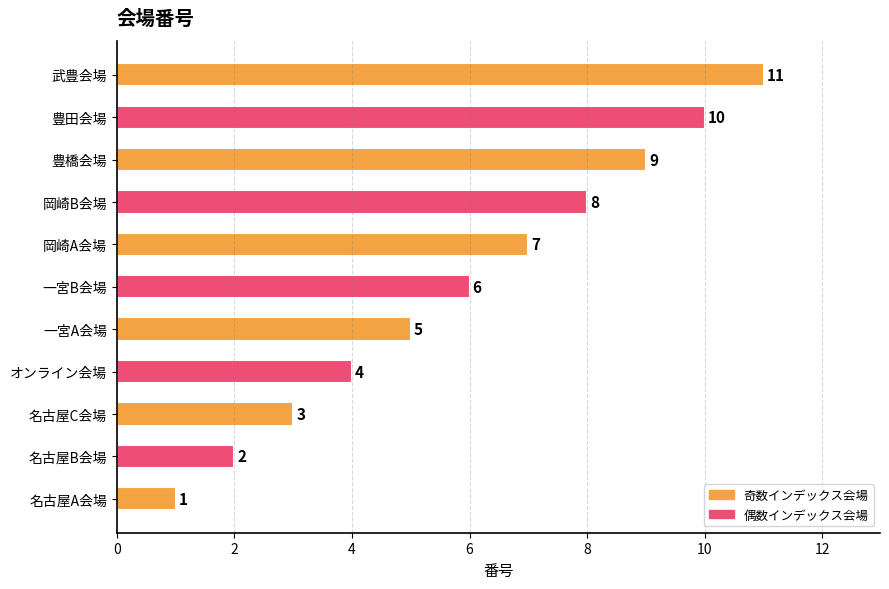

List the labels in order of value, largest first.

武豊会場, 豊田会場, 豊橋会場, 岡崎B会場, 岡崎A会場, 一宮B会場, 一宮A会場, オンライン会場, 名古屋C会場, 名古屋B会場, 名古屋A会場